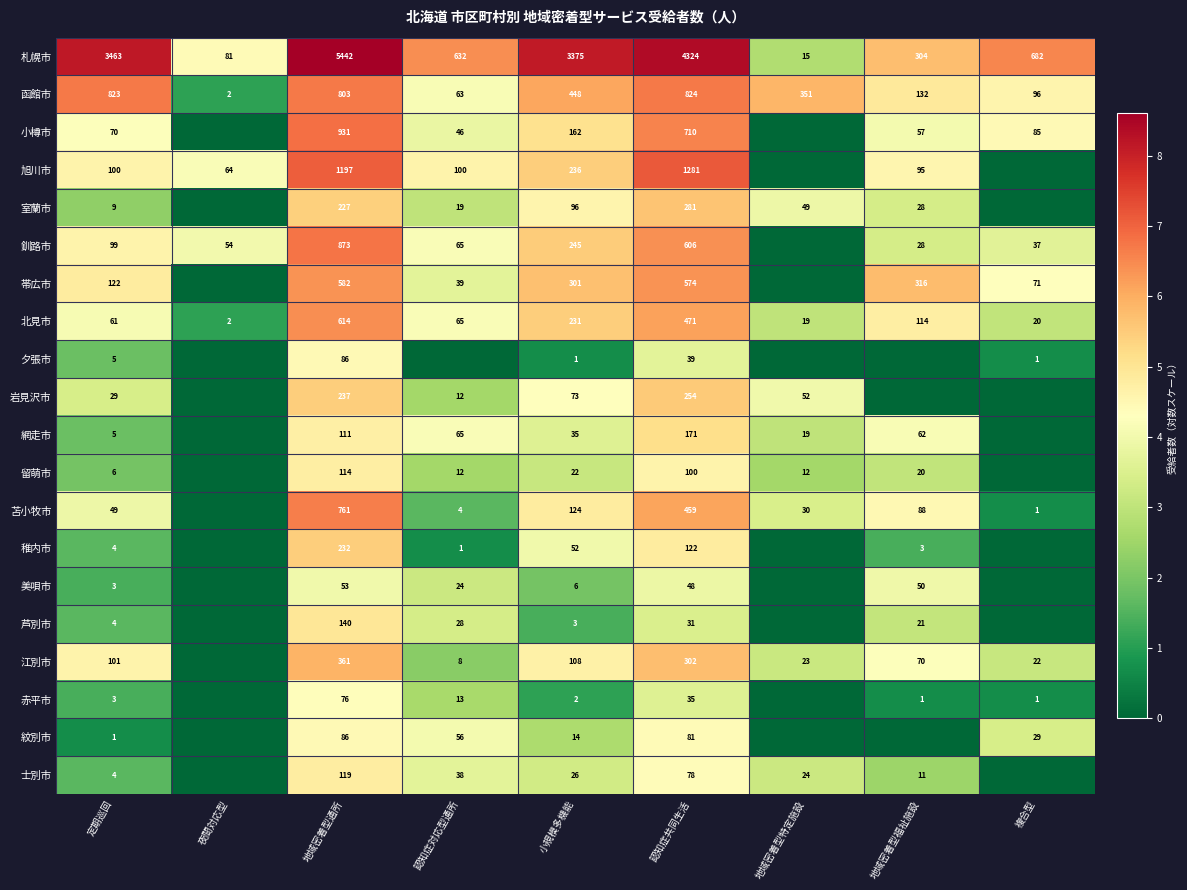

What is the difference between the highest and lowest values at 地域密着型通所?

5389